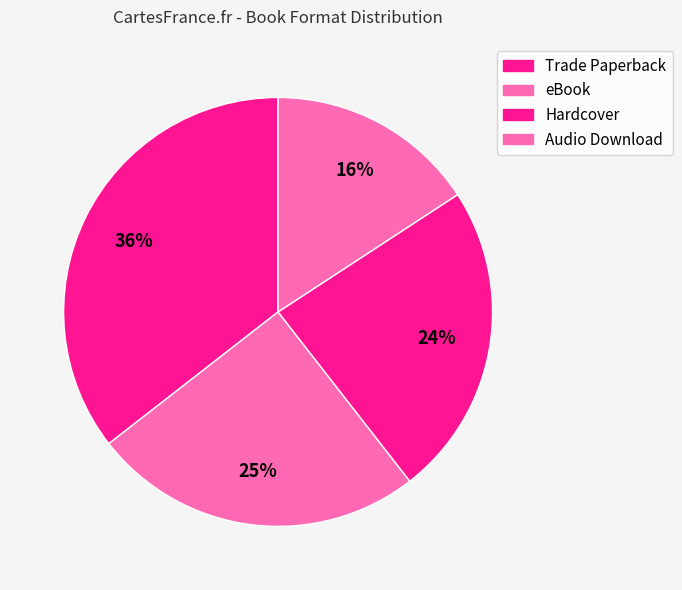

Which category has the smallest portion of the pie?

Audio Download